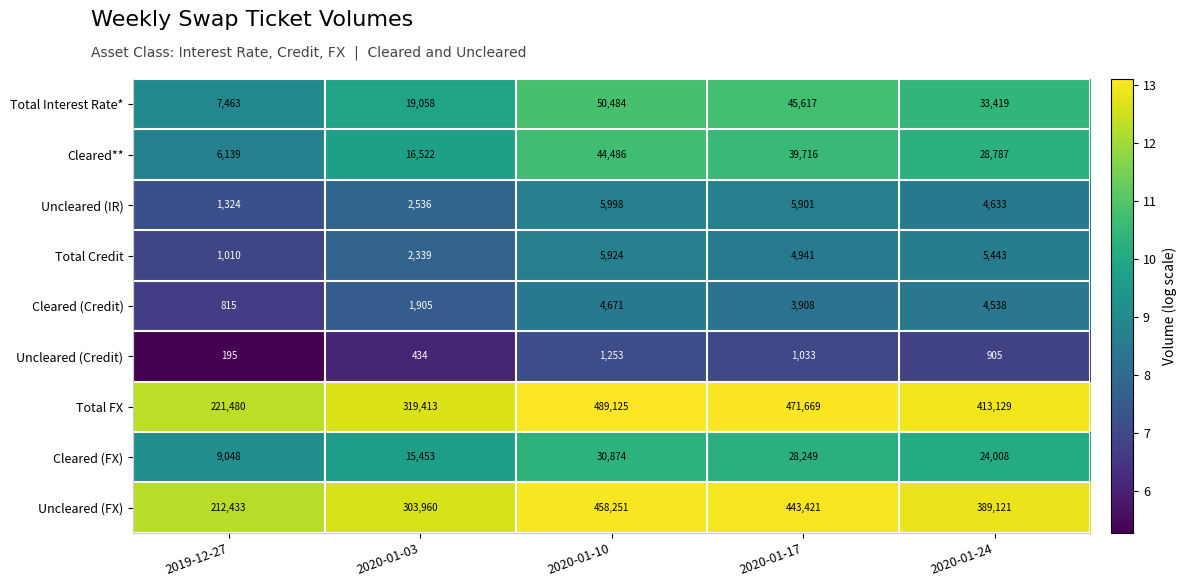

How many Uncleared (Credit) values are between 434 and 1033?

3